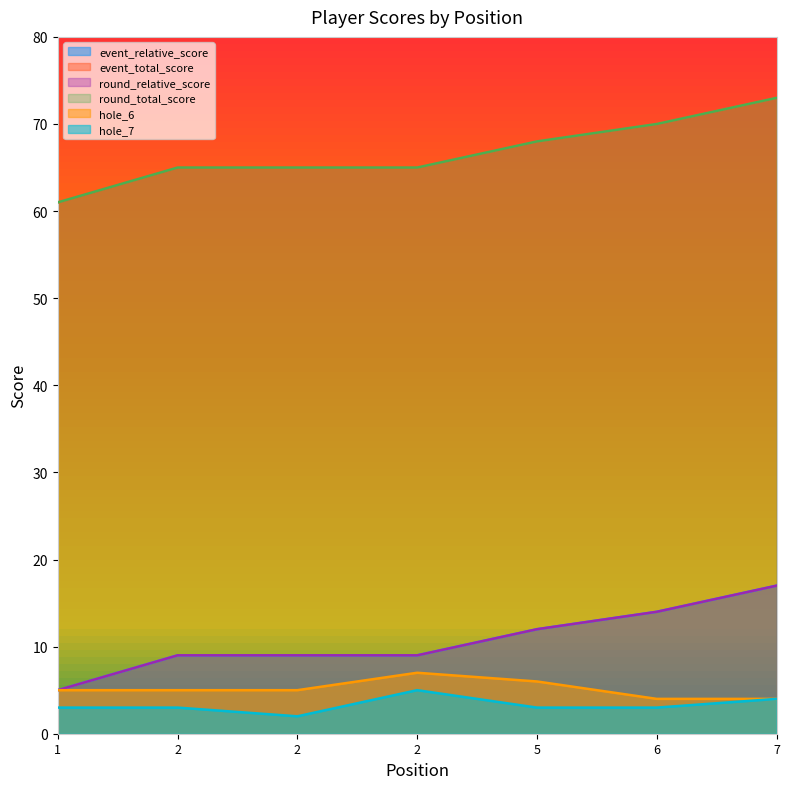

Which has a higher value, 5 or 2?

5